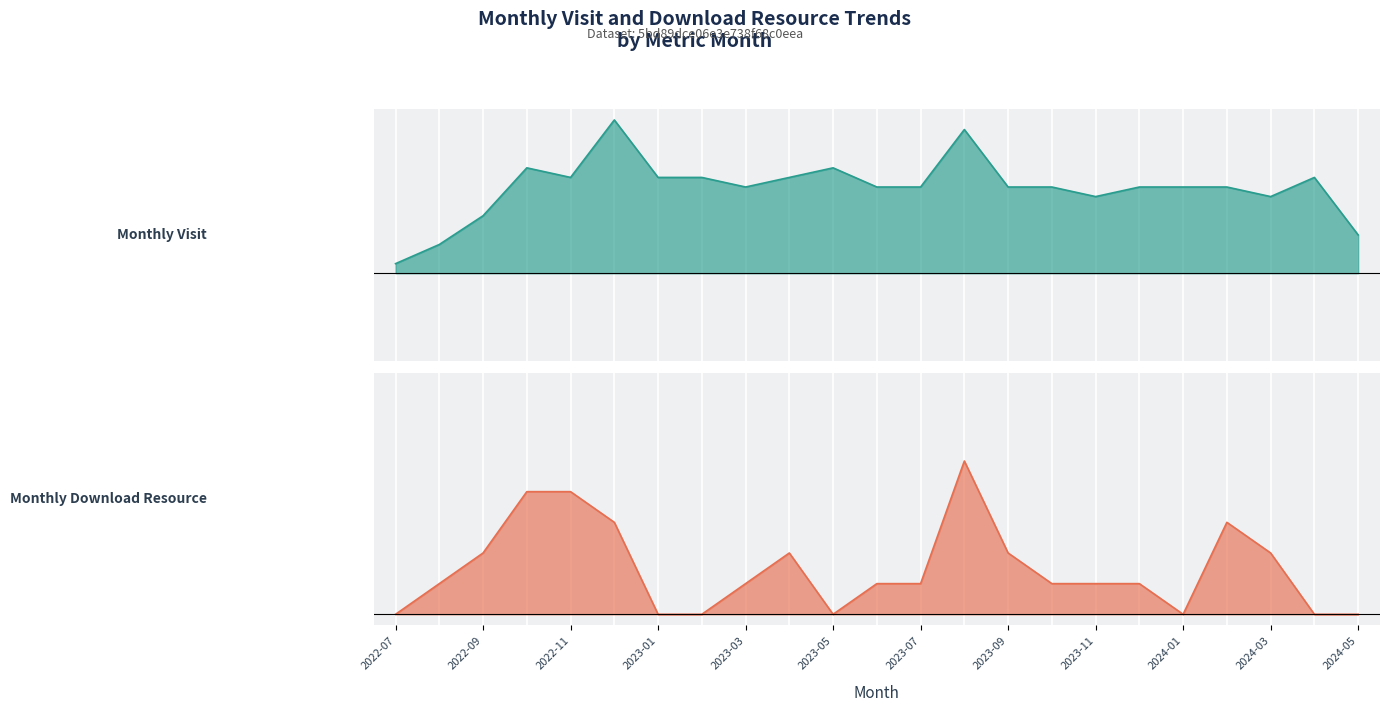

The value of monthly_visit at 2024-05 is 0.5. True or false?

True